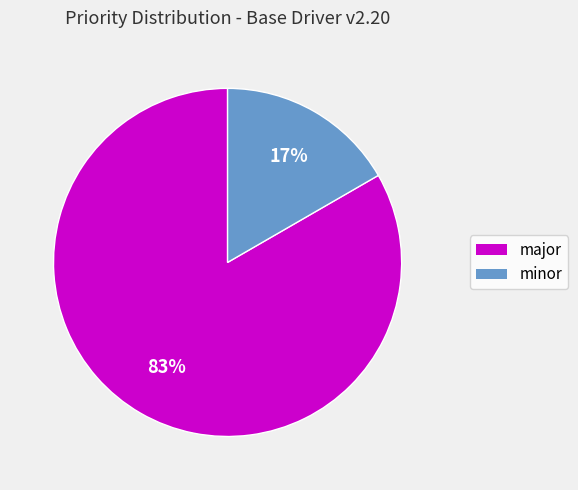

What is the largest slice in the pie chart?

major